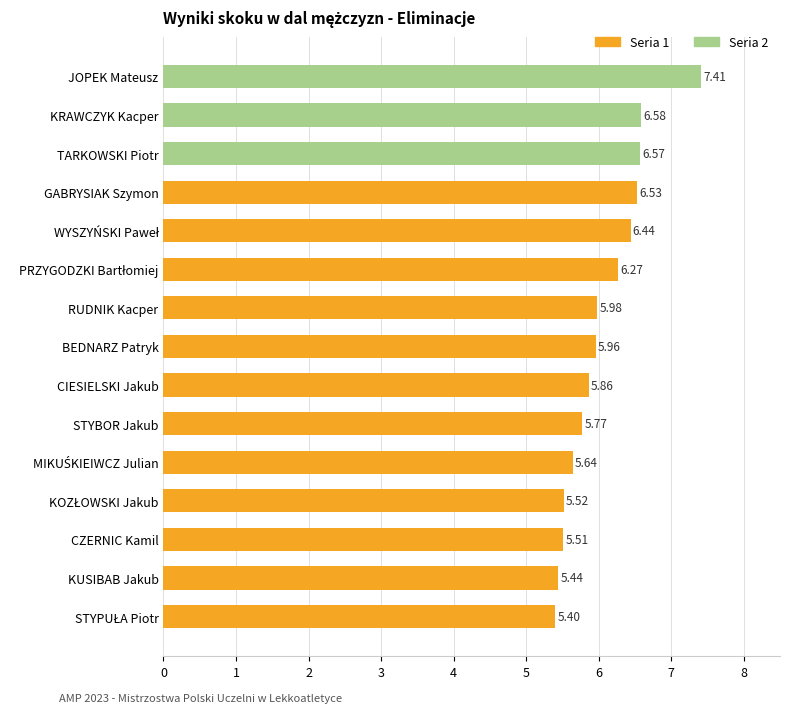

At which label is the value closest to 6?

RUDNIK Kacper